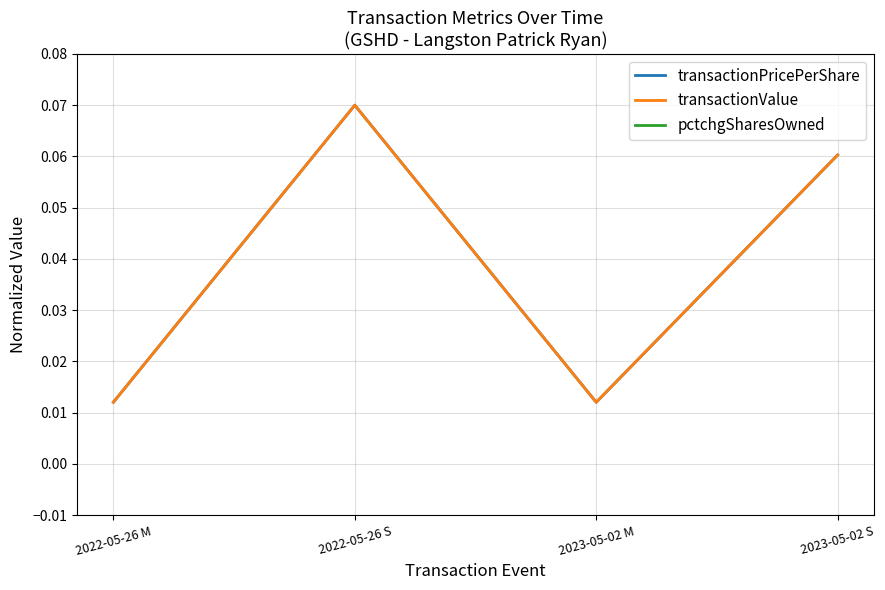

At how many categories does at least one series exceed 0?

4